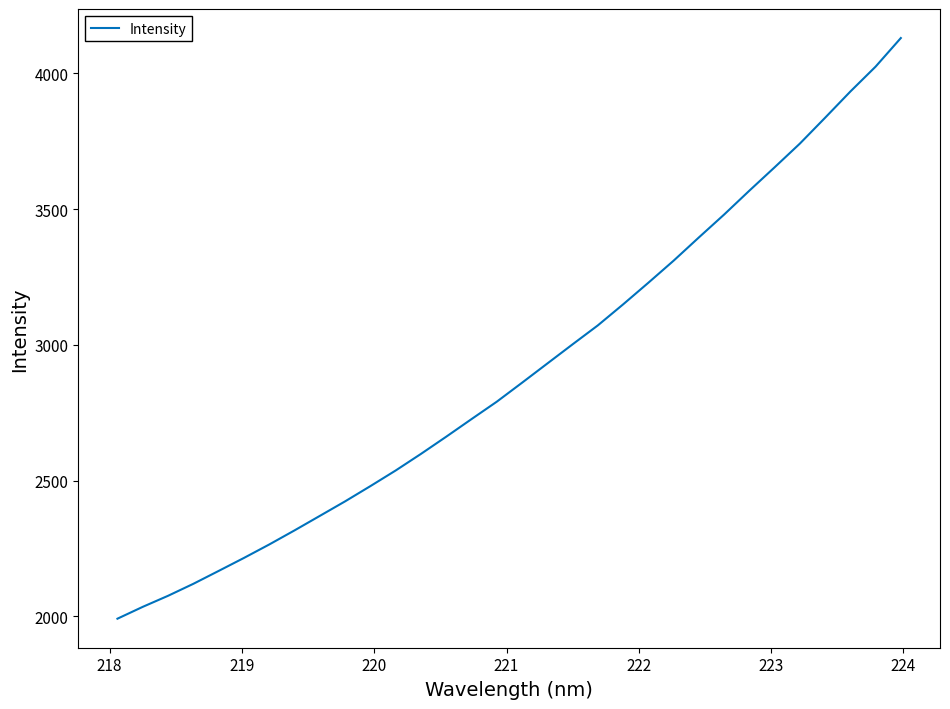

What is the greatest value displayed?

4130.6